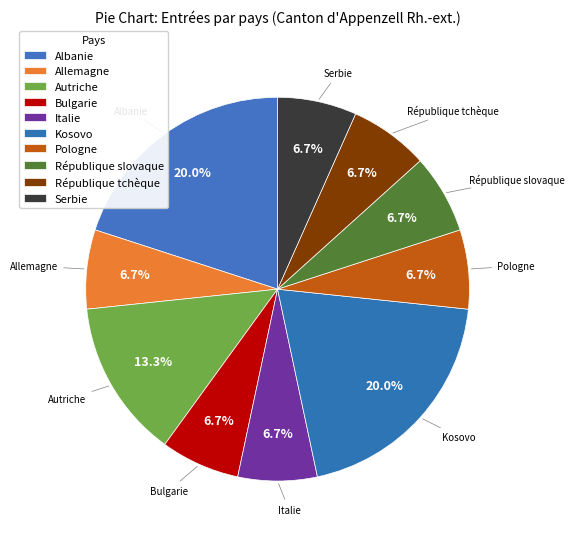

To the nearest percent, what percentage of the pie is Allemagne?

7%